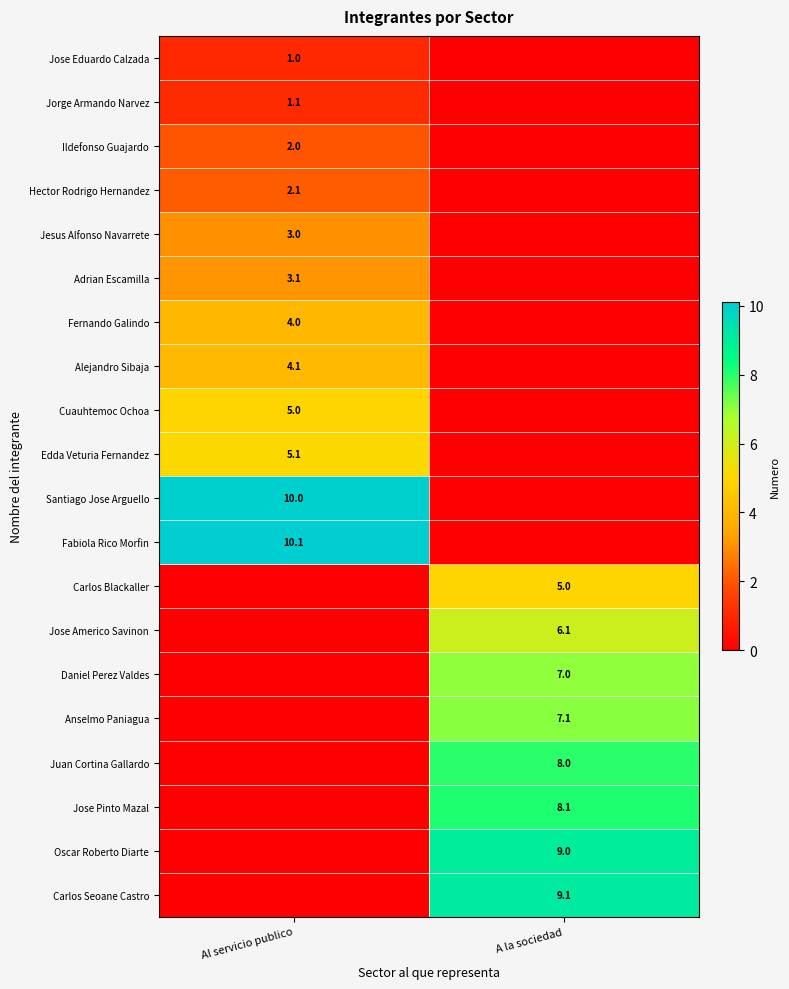

True or false: Jose Pinto Mazal has a value of 8.1 at A la sociedad.

True